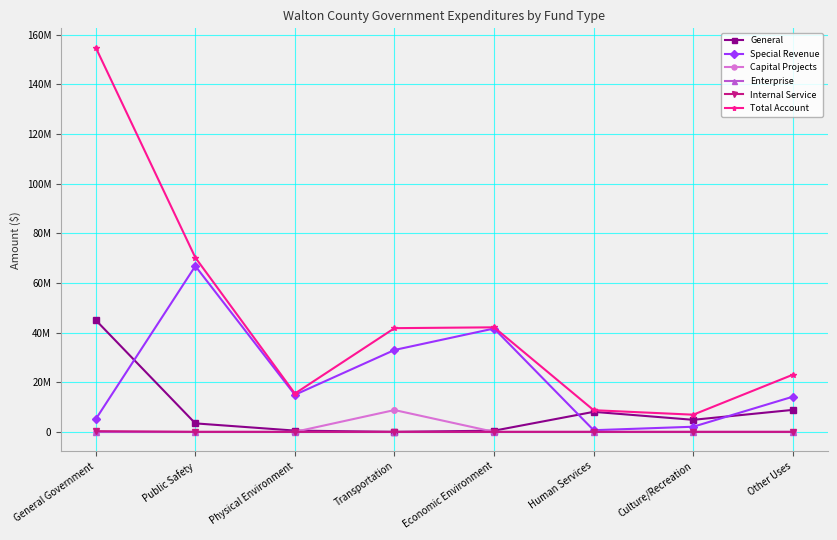

What are all the series names shown in the legend?

General, Special Revenue, Capital Projects, Enterprise, Internal Service, Total Account